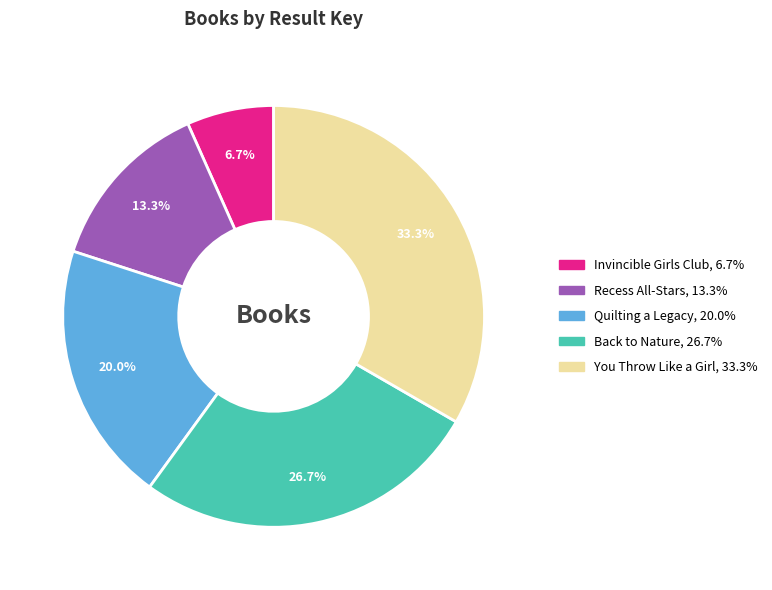

Rank the categories by value from lowest to highest.

Invincible Girls Club, Recess All-Stars, Quilting a Legacy, Back to Nature, You Throw Like a Girl